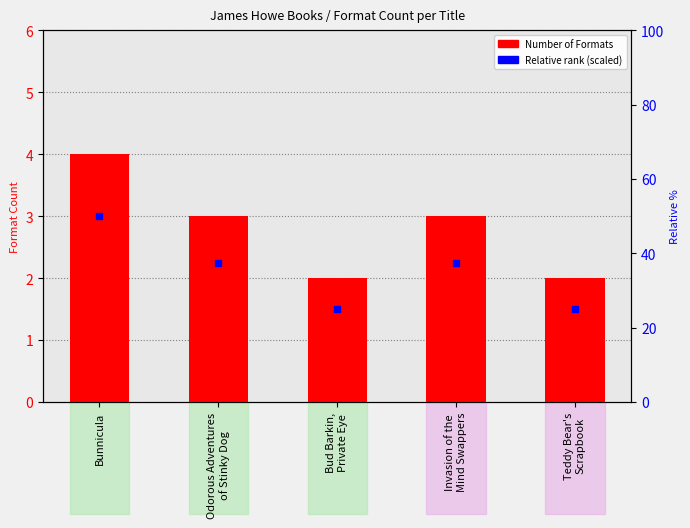

Which series has the widest spread of Y values?

Relative rank (scaled)